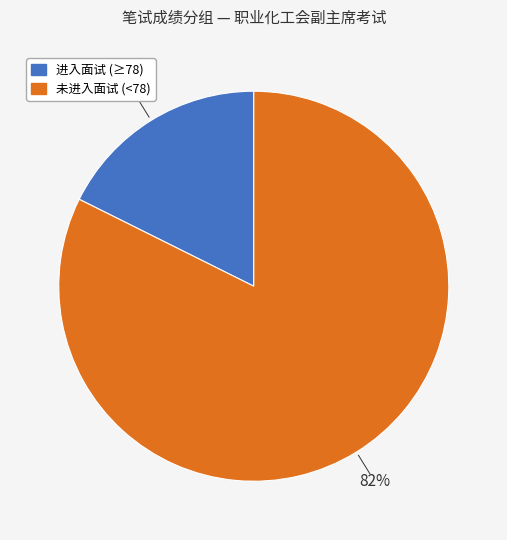

To the nearest percent, what is the average slice percentage?

50%